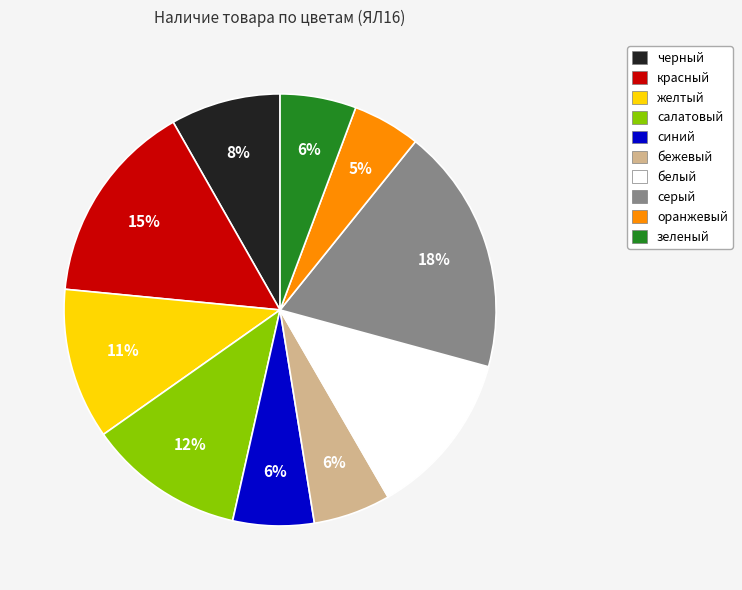

True or false: салатовый accounts for 1% of the total.

False